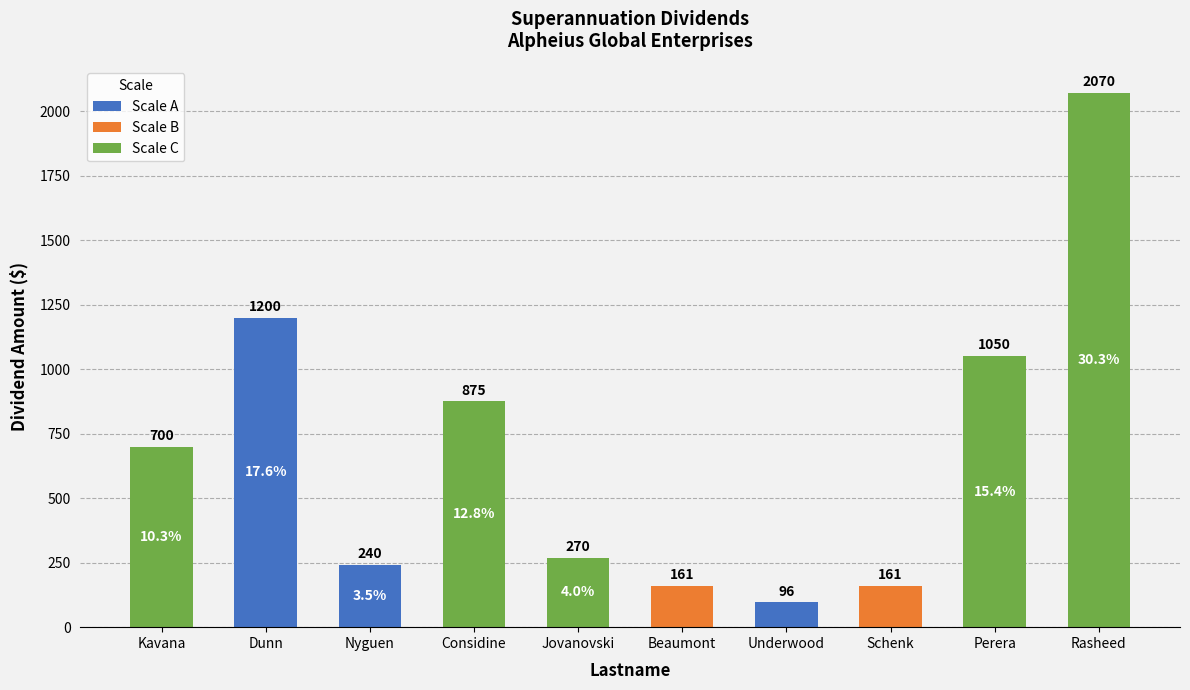

What position from the left is Schenk?

8